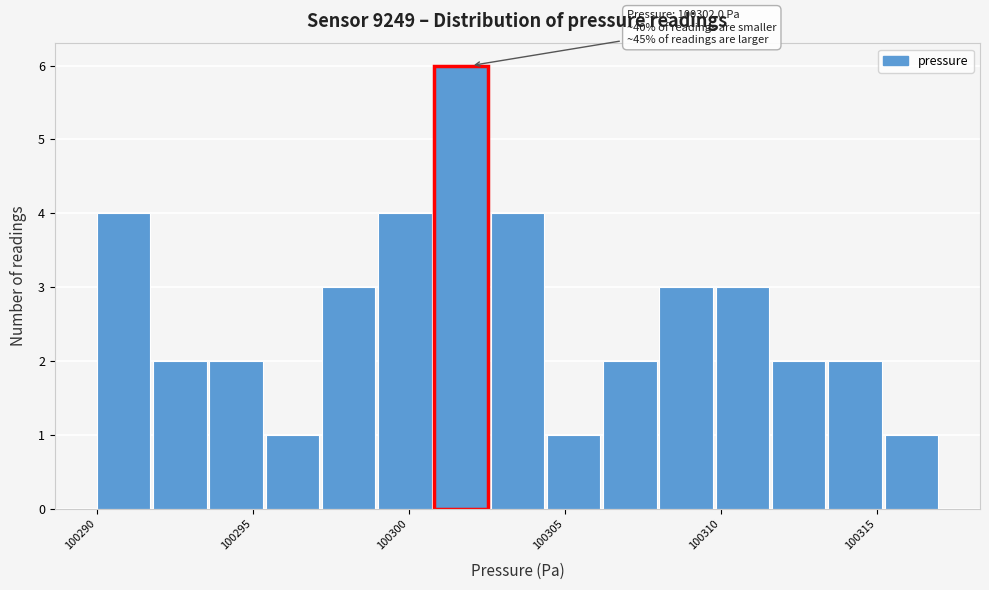

Around what value on the x-axis is the tallest bar? Give the approximate position of its centre, as read against the axis.

100301.5